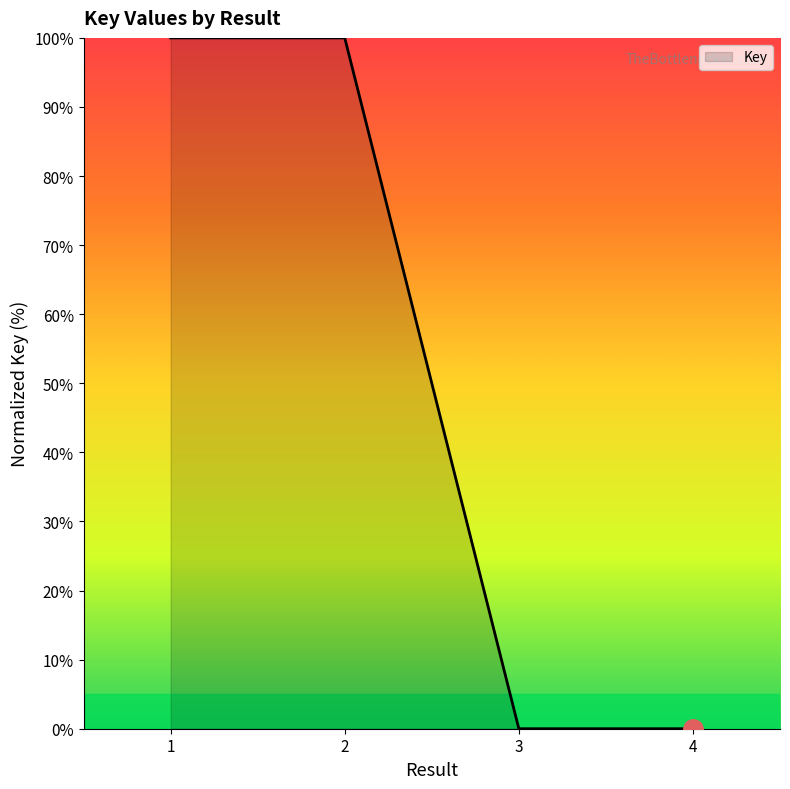

What is the greatest value displayed?

100.0